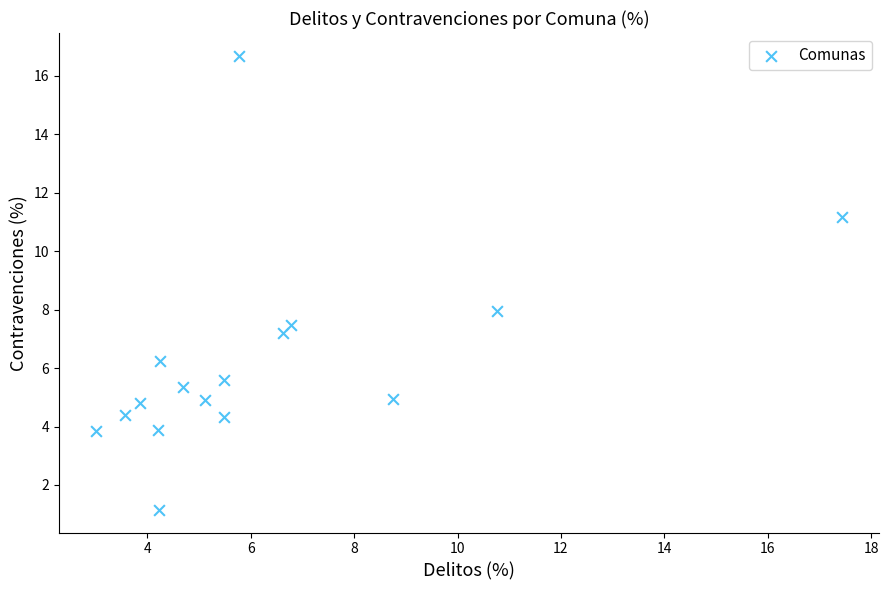

What is the range of Y values (max minus min)?

15.5